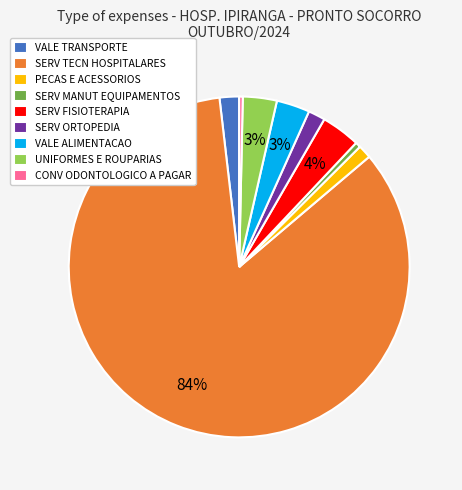

Does VALE TRANSPORTE represent more than half of the total?

No